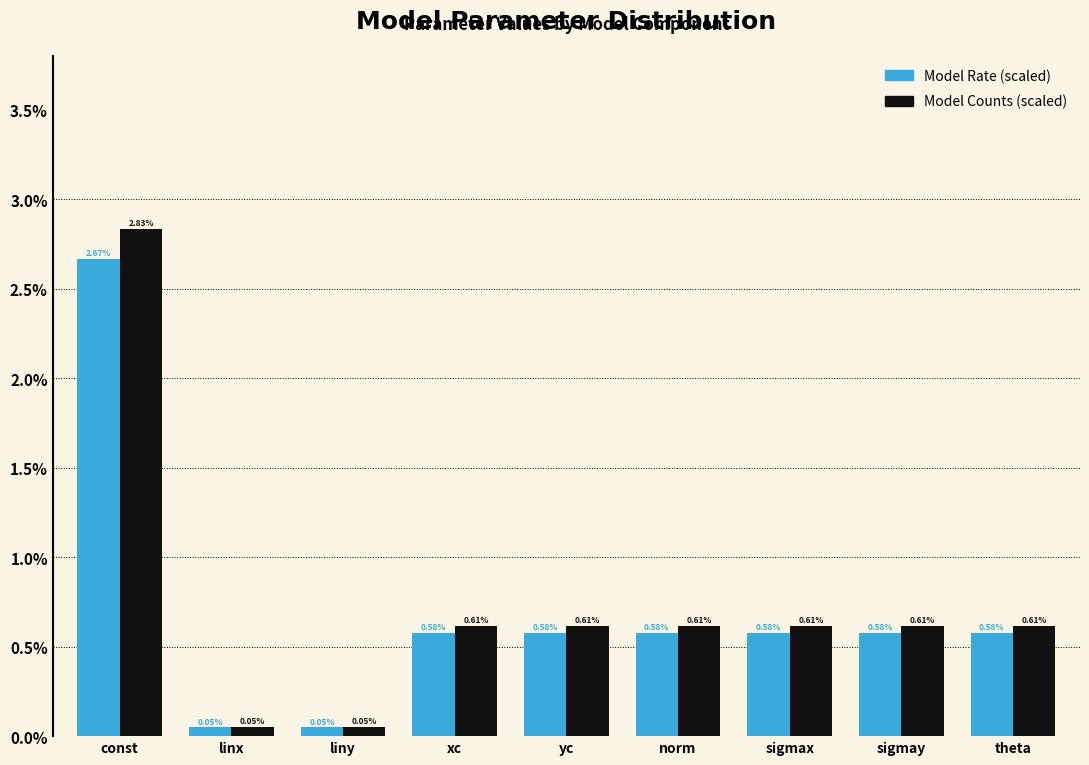

Which series has the largest total across all categories?

Model Counts (scaled)